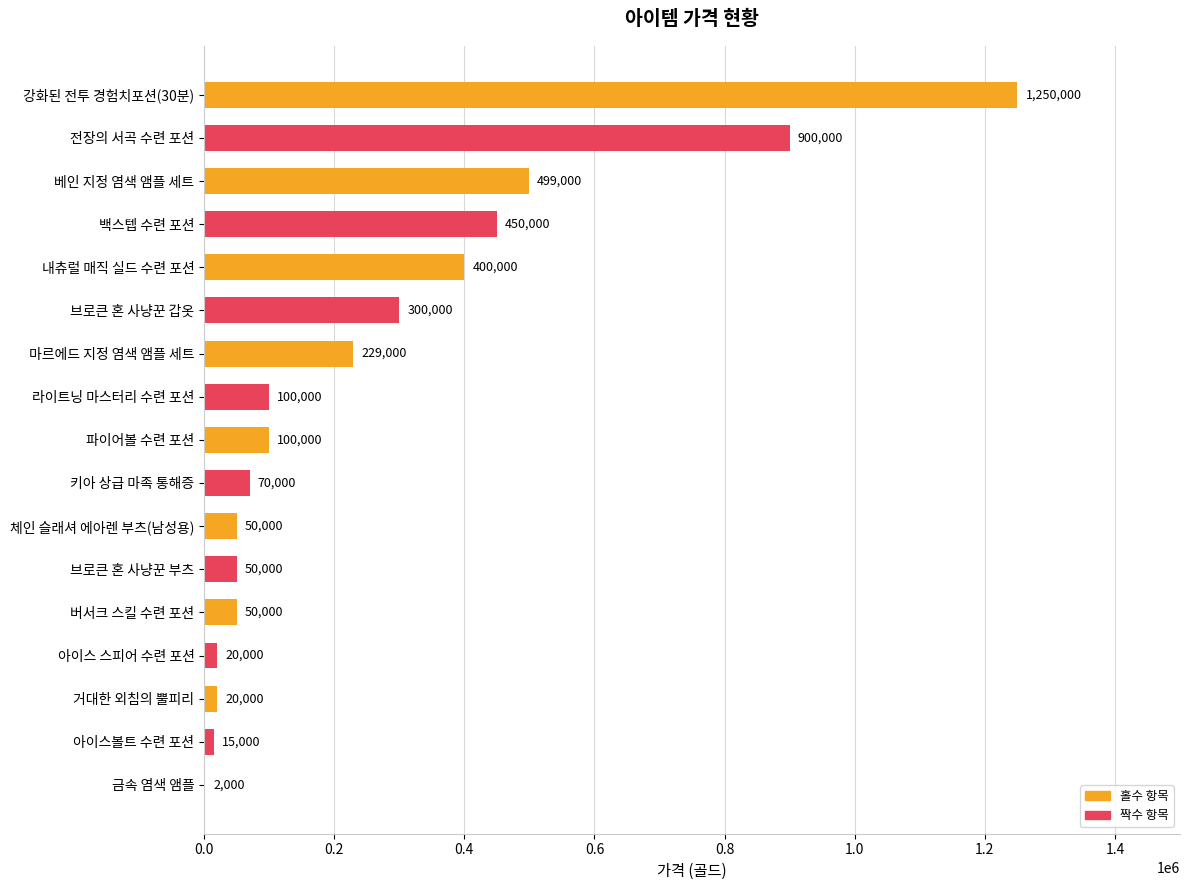

What is the sum of all values?

4505000